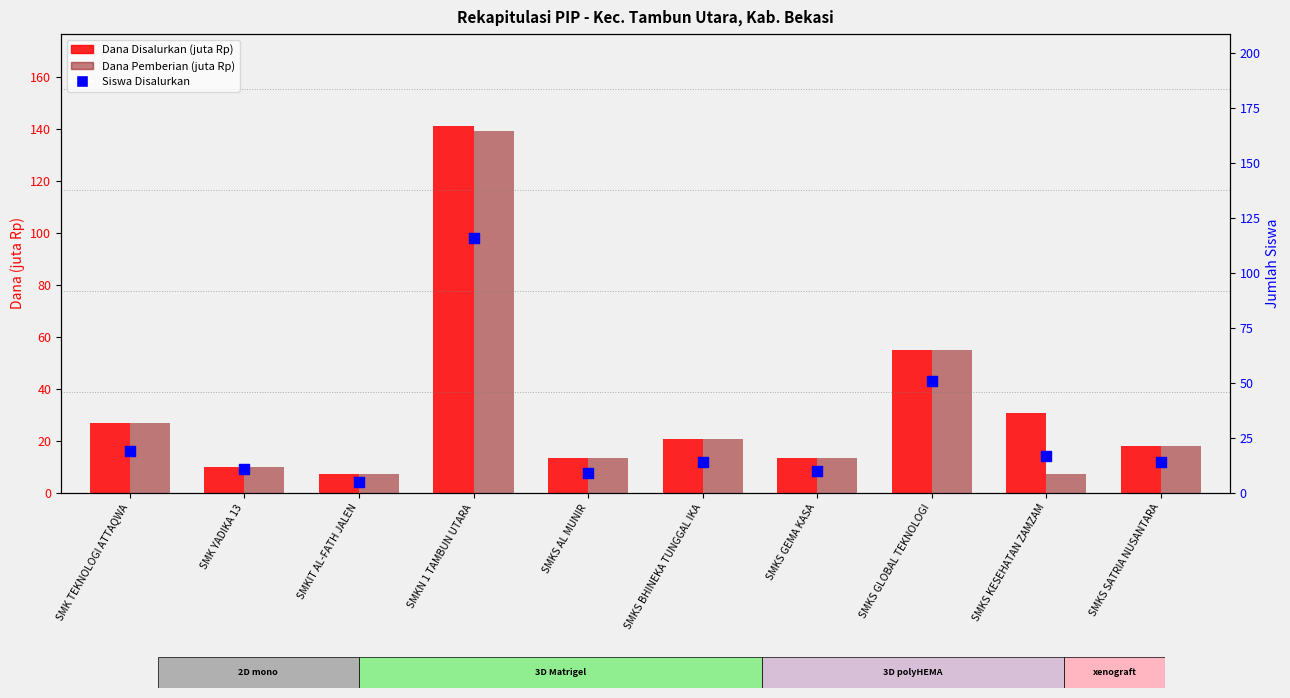

At which category is the sum across all series the highest?

SMKN 1 TAMBUN UTARA